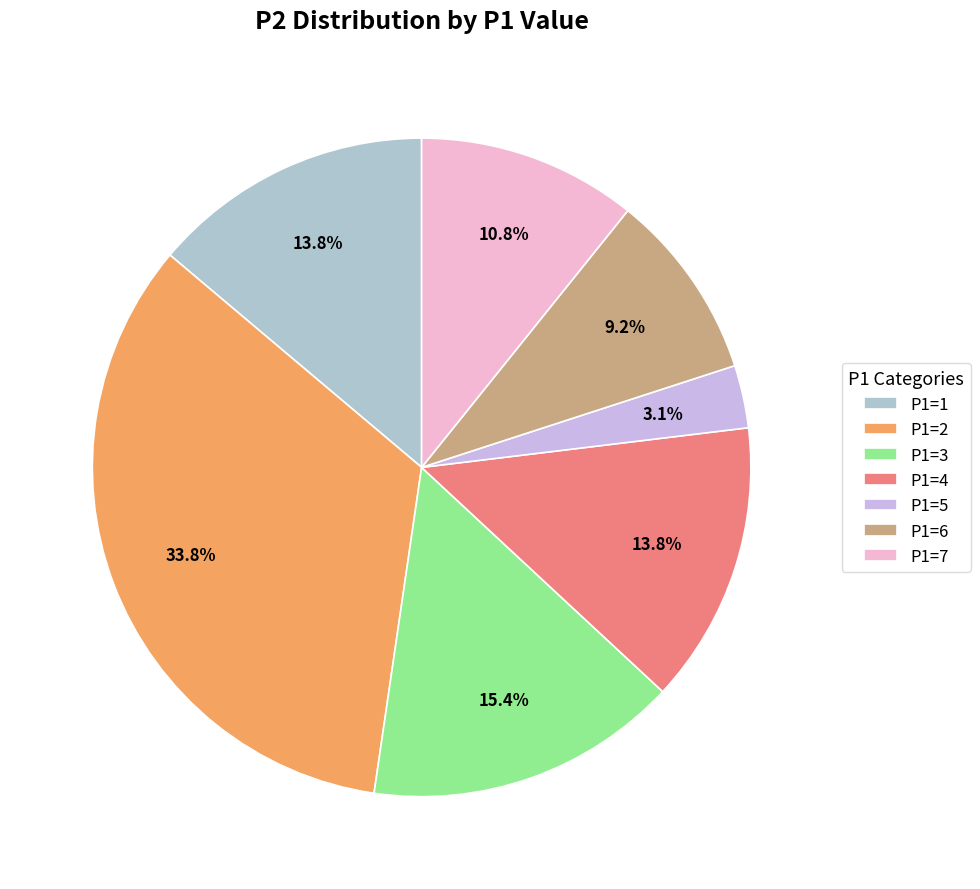

Which slice is the largest?

P1=2